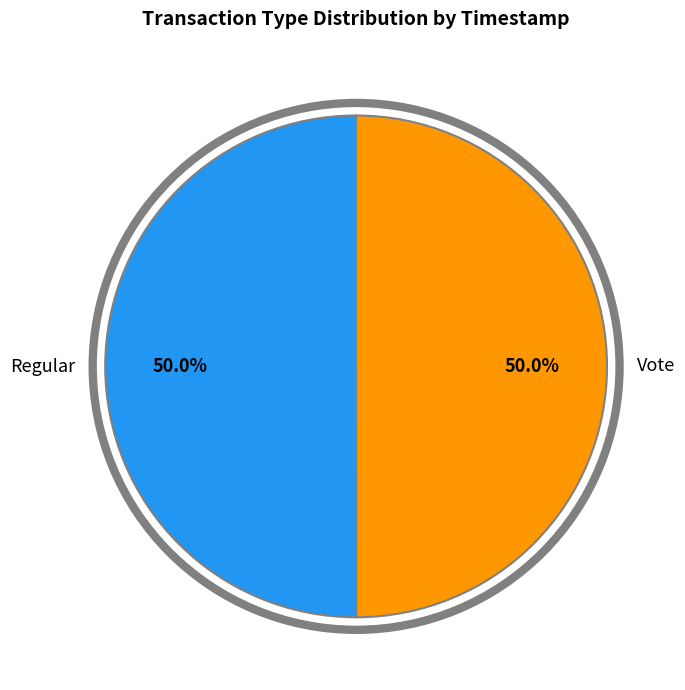

Count the number of slices in the pie.

2